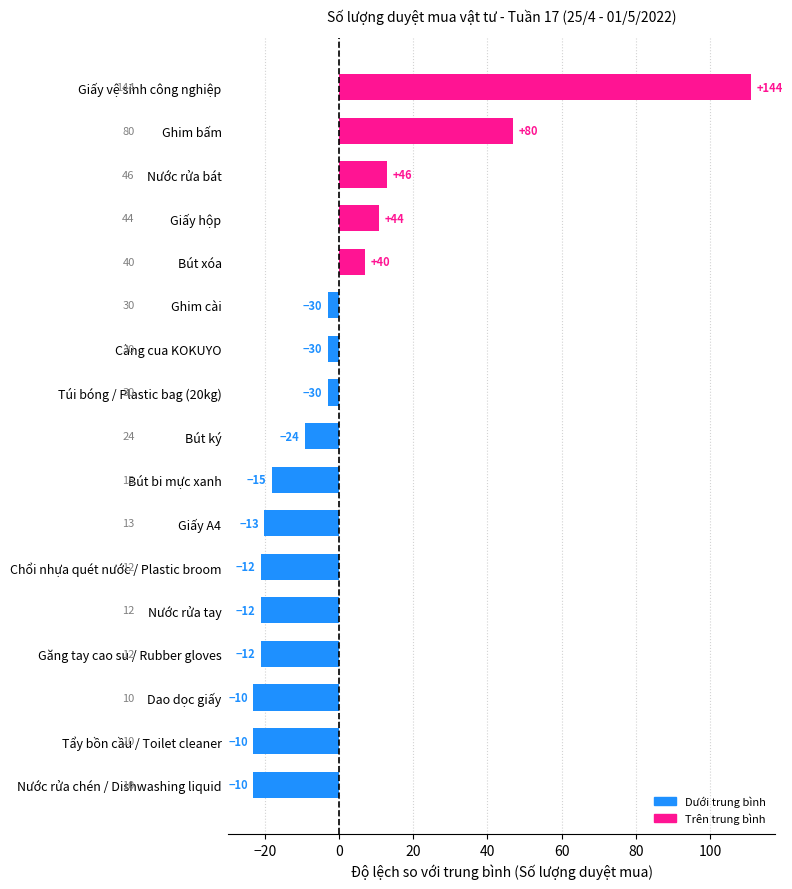

Rank the categories by value from highest to lowest.

Giấy vệ sinh công nghiệp, Ghim bấm, Nước rửa bát, Giấy hộp, Bút xóa, Túi bóng / Plastic bag (20kg), Càng cua KOKUYO, Ghim cài, Bút ký, Bút bi mực xanh, Giấy A4, Găng tay cao su / Rubber gloves, Nước rửa tay, Chổi nhựa quét nước / Plastic broom, Nước rửa chén / Dishwashing liquid, Tẩy bồn cầu / Toilet cleaner, Dao dọc giấy